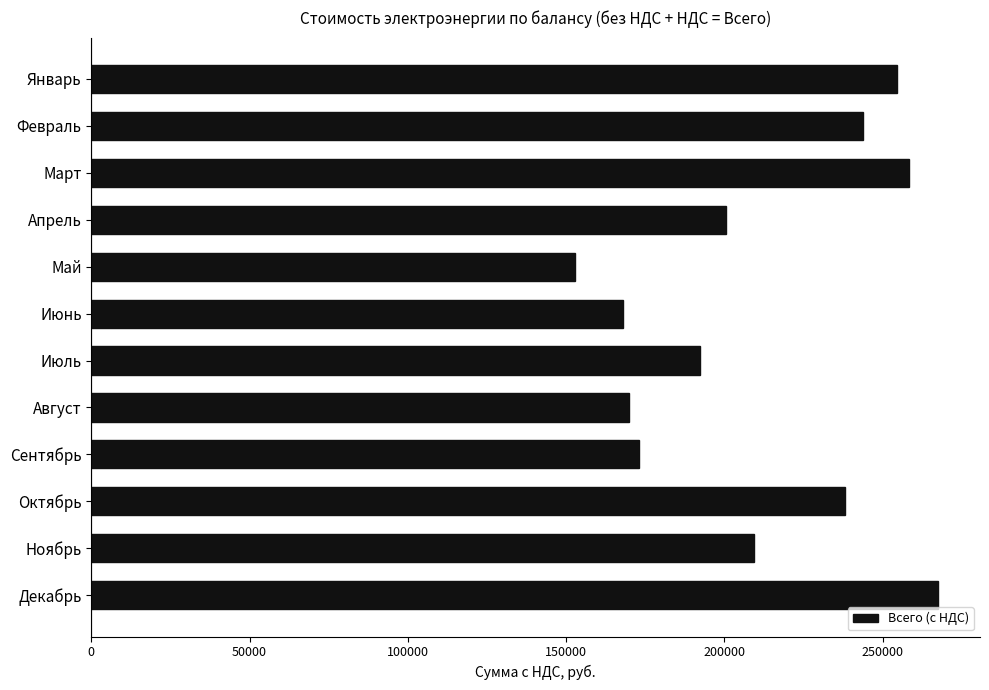

What is the ratio of the value at Май to the value at Сентябрь?

0.9